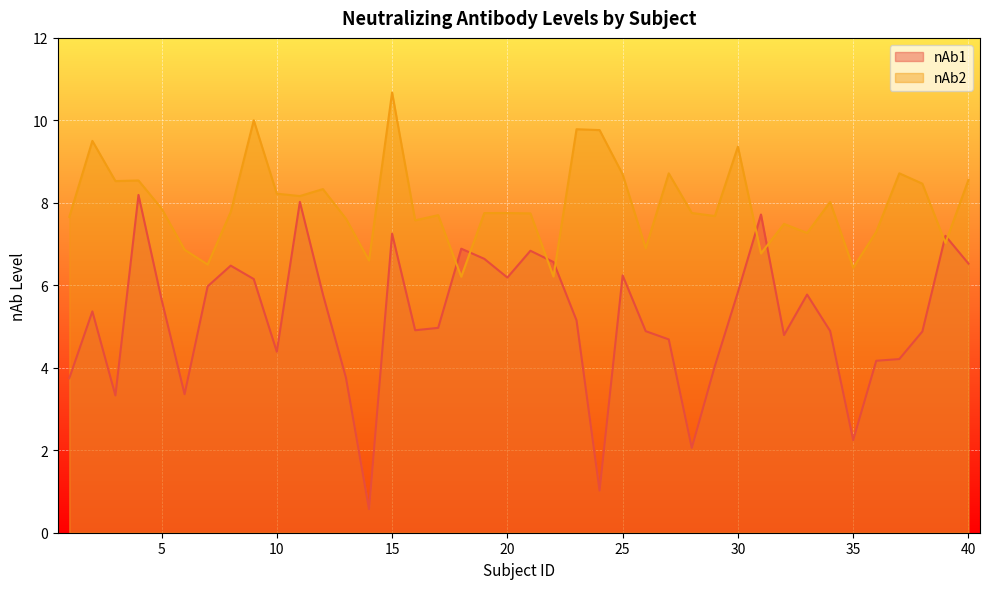

Rank the categories by nAb2 value from lowest to highest.

18, 22, 35, 7, 14, 31, 6, 26, 39, 33, 36, 32, 16, 13, 1, 29, 17, 21, 19, 20, 28, 8, 5, 34, 11, 10, 12, 38, 3, 4, 40, 25, 27, 37, 30, 2, 24, 23, 9, 15